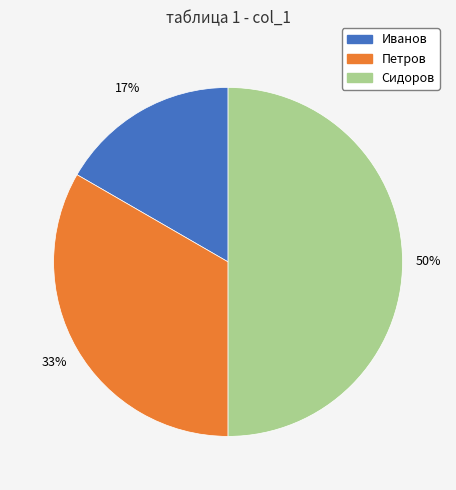

Is Петров the majority of the pie?

No